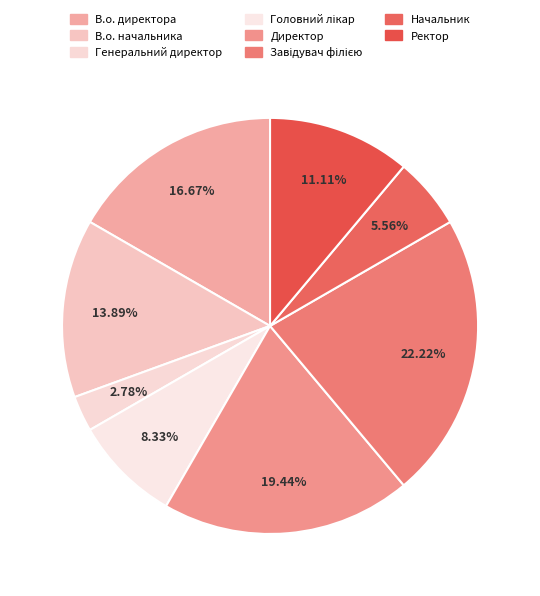

How many segments does this pie chart have?

8